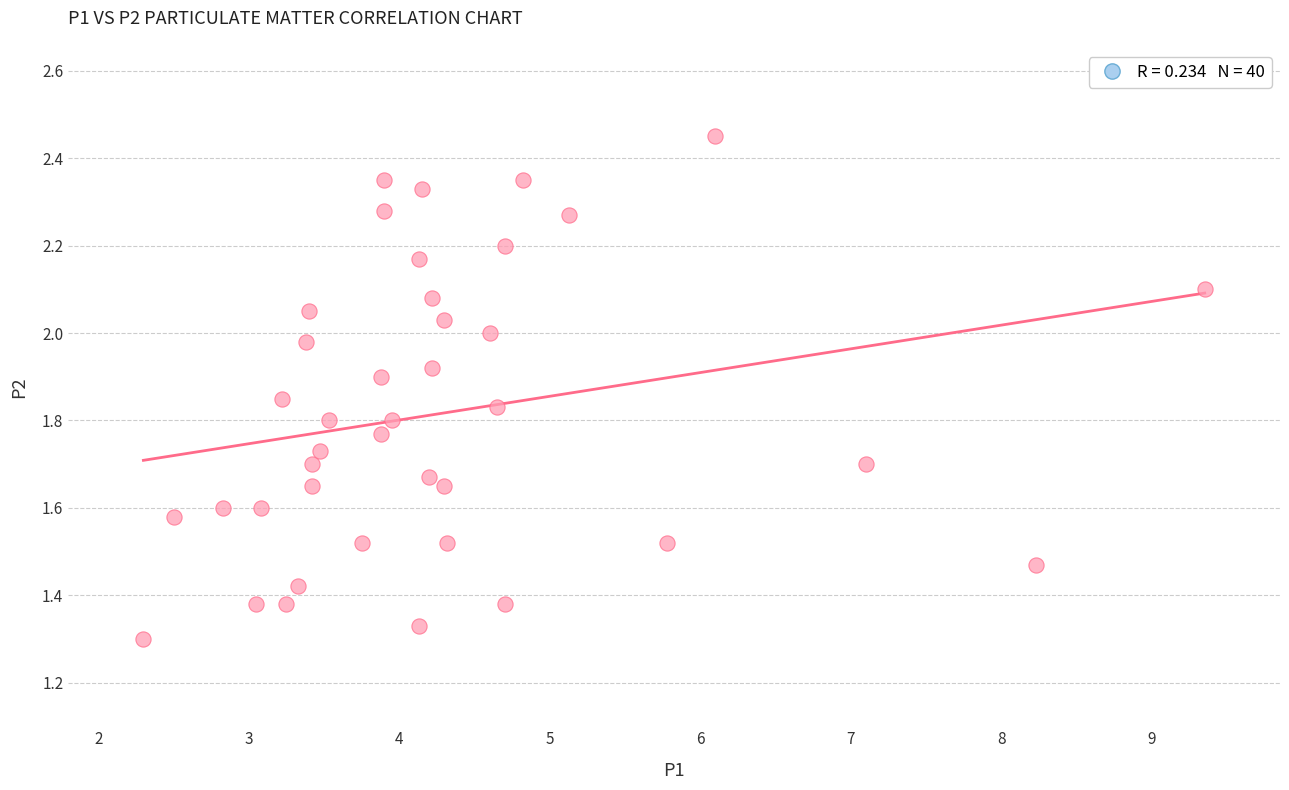

What is the range of X values (max minus min)?

7.0